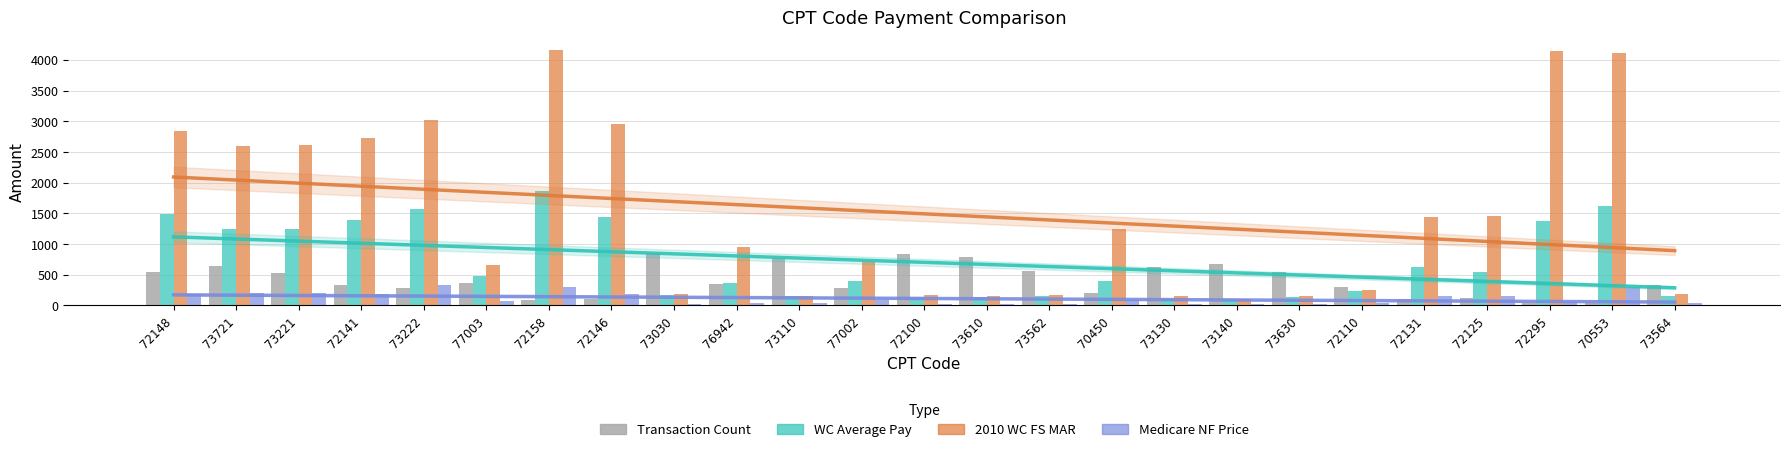

At which label does Medicare NF Price reach its minimum?

73030